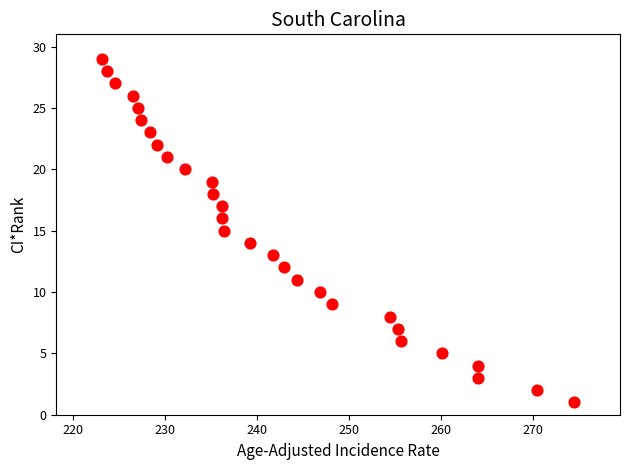

What is the range of Y values (max minus min)?

28